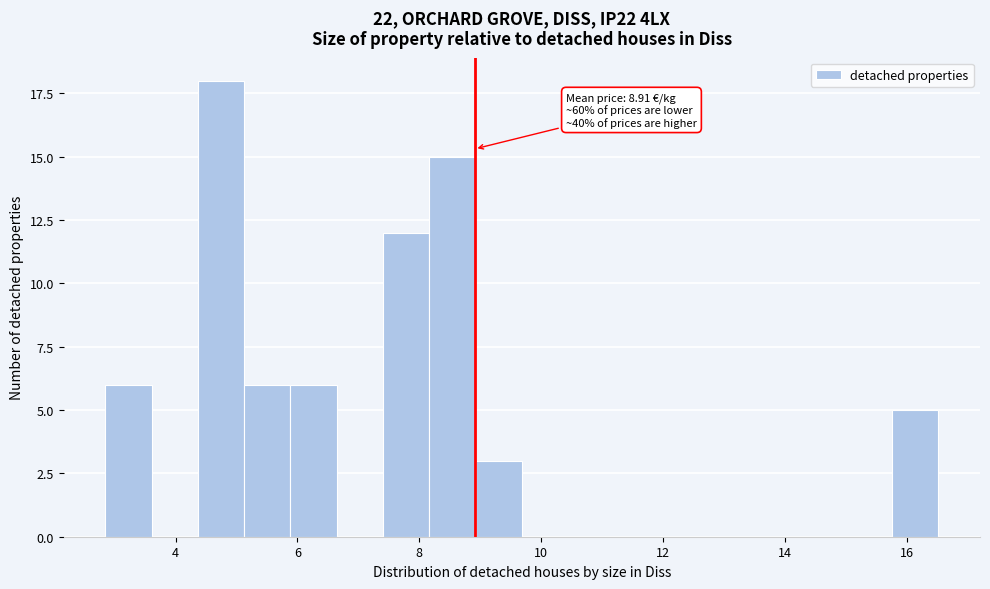

Read against the x-axis, roughly where is the centre of the tallest bar?

4.8